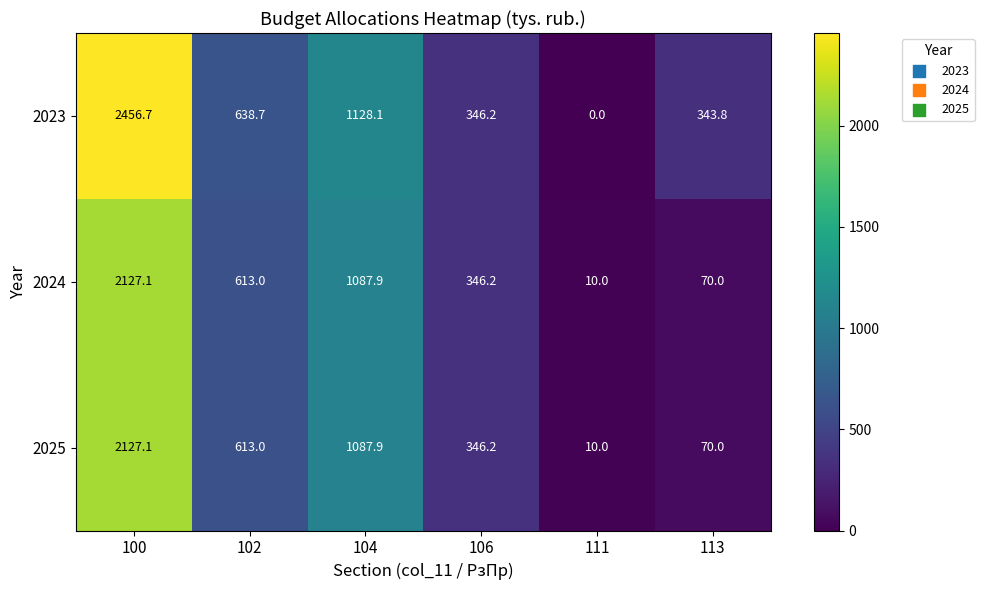

What is the maximum value shown in the chart?

2456.7